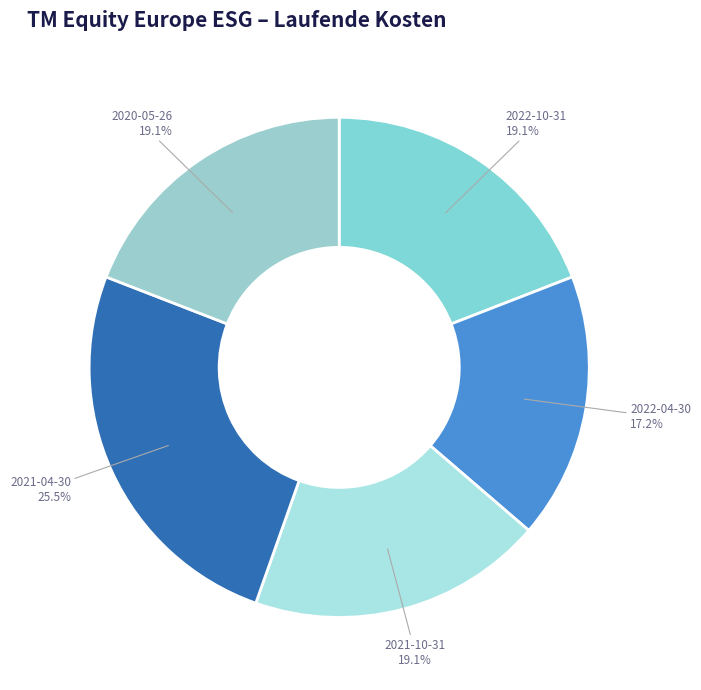

Rank the categories by value from highest to lowest.

2021-04-30, 2022-10-31, 2021-10-31, 2020-05-26, 2022-04-30